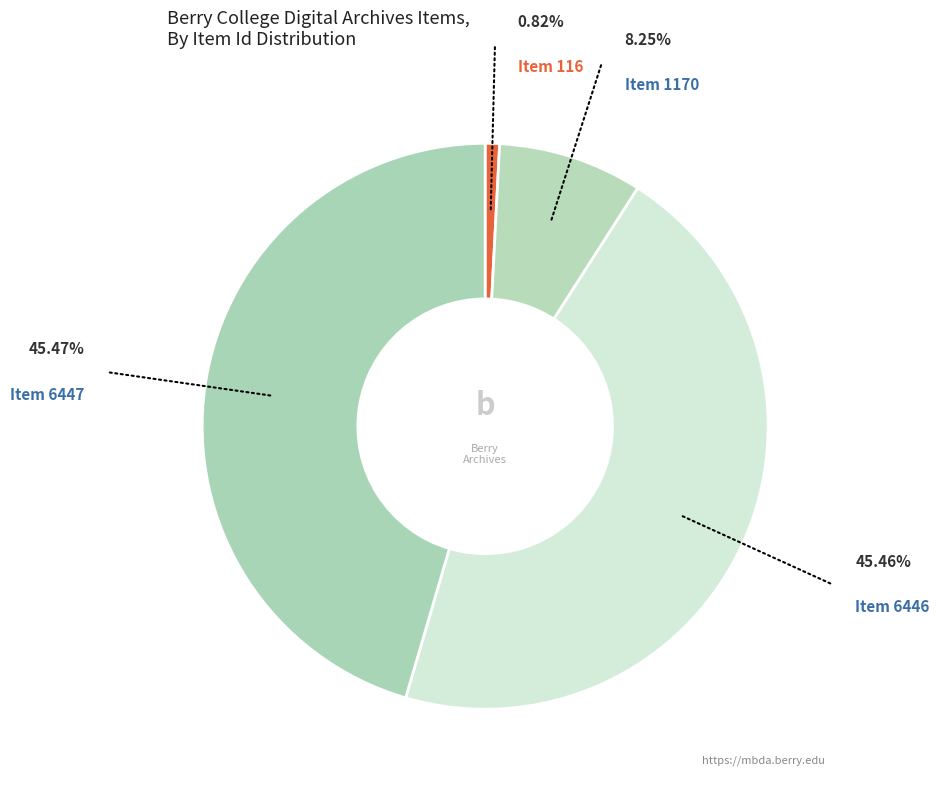

How many segments does this pie chart have?

4